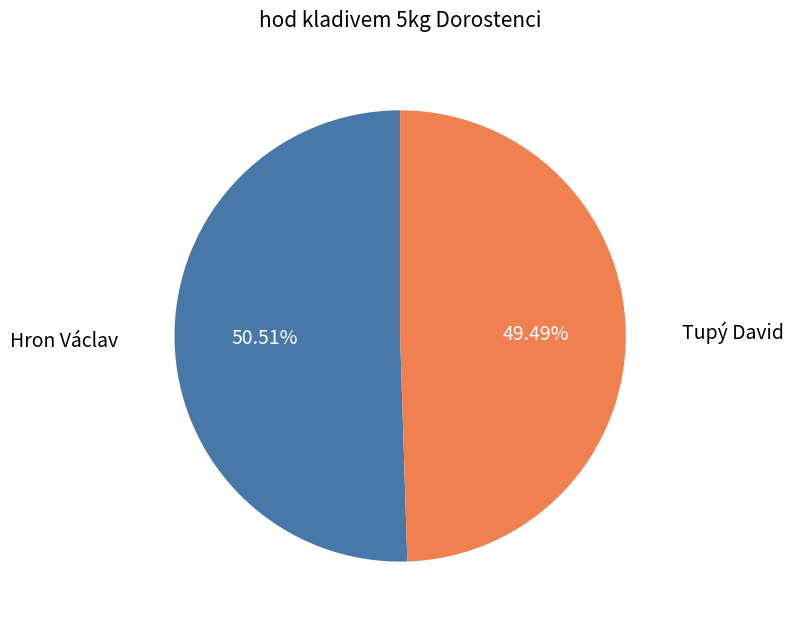

Approximately how many times larger is the value at Tupý David compared to Hron Václav?

1.0